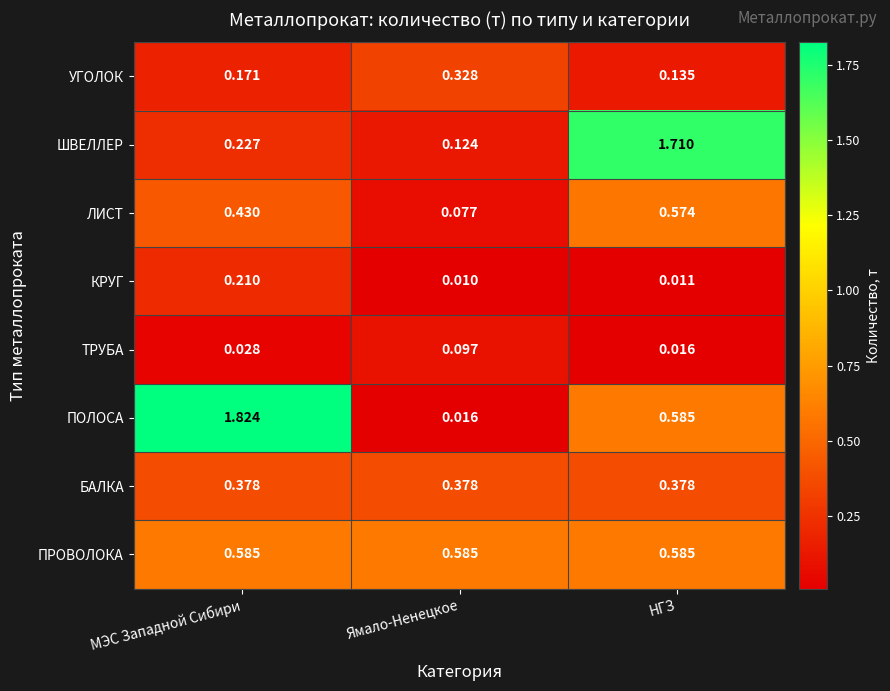

Which category has the highest value in the ШВЕЛЛЕР series?

НГЗ